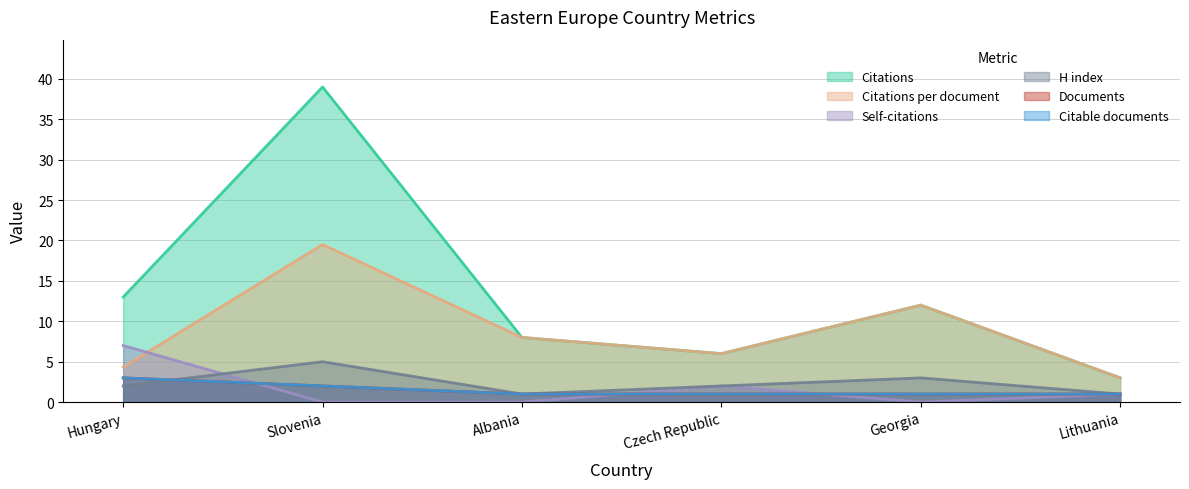

True or false: H index and Citations per document intersect in this chart.

False